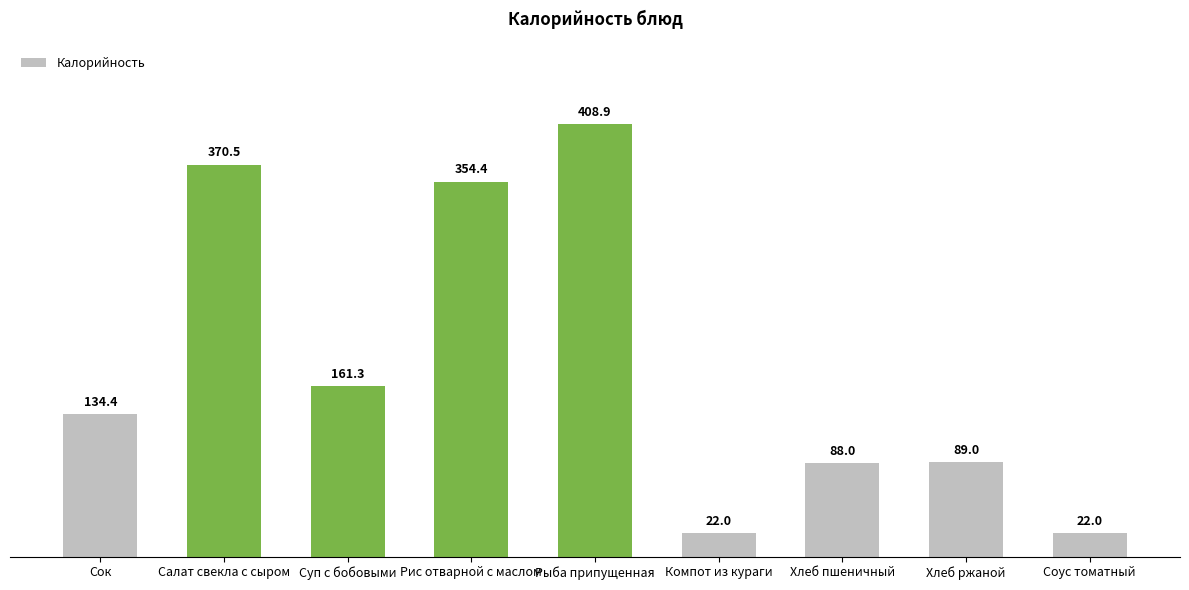

Reading right to left, transcribe all the data shown in this chart.

Соус томатный=22.0	Хлеб ржаной=89.0	Хлеб пшеничный=88.0	Компот из кураги=22.0	Рыба припущенная=408.9	Рис отварной с маслом=354.4	Суп с бобовыми=161.3	Салат свекла с сыром=370.5	Сок=134.4